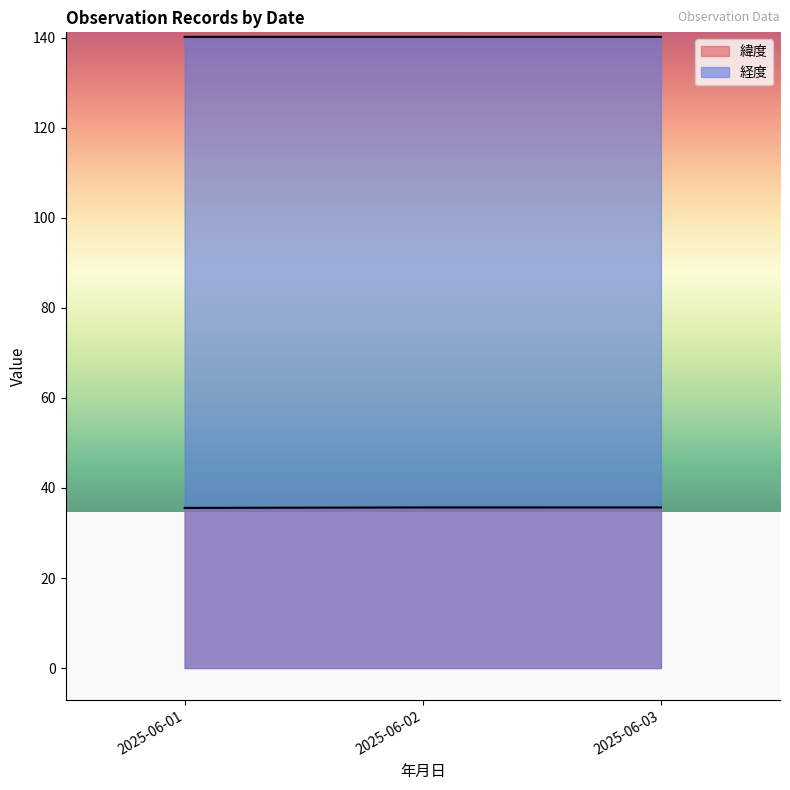

Rank the series by their maximum value, from highest to lowest.

経度, 緯度